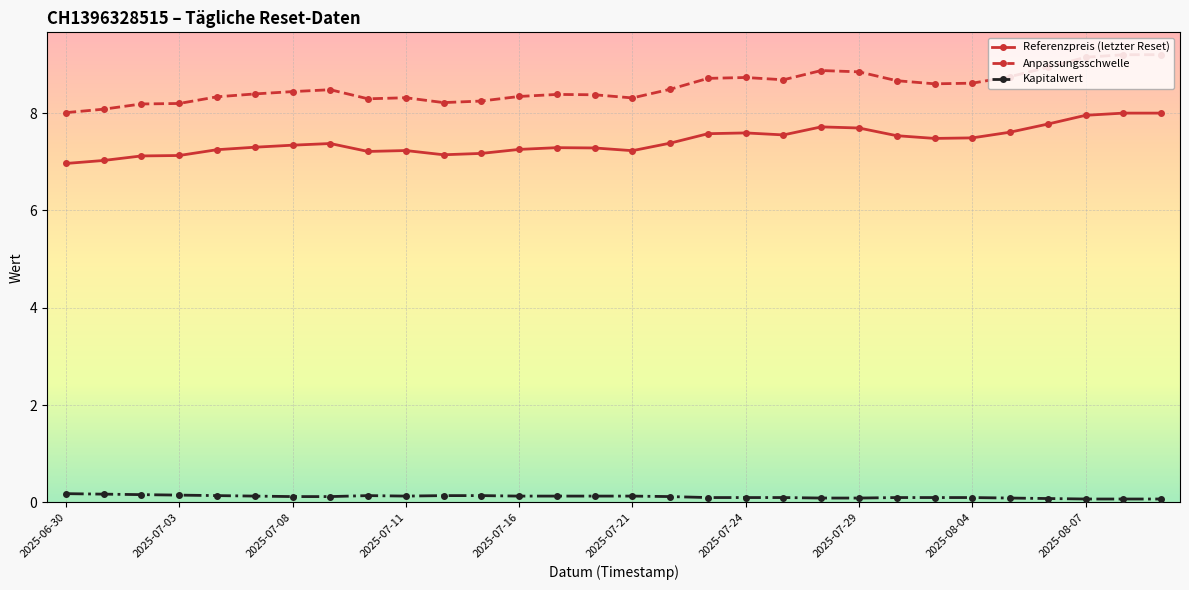

What are all the series names shown in the legend?

Referenzpreis (letzter Reset), Anpassungsschwelle, Kapitalwert